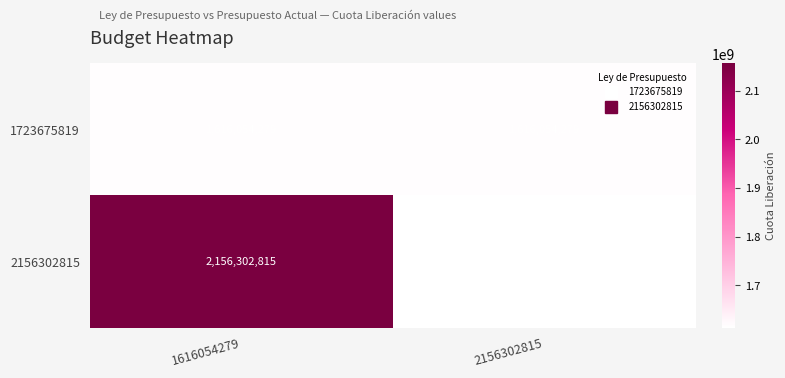

Which label corresponds to the smallest value in the chart?

2156302815